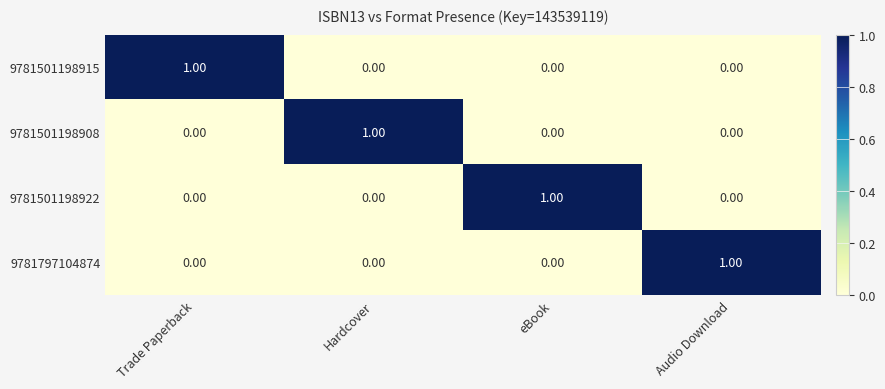

How many values in 9781501198908 are above zero?

1